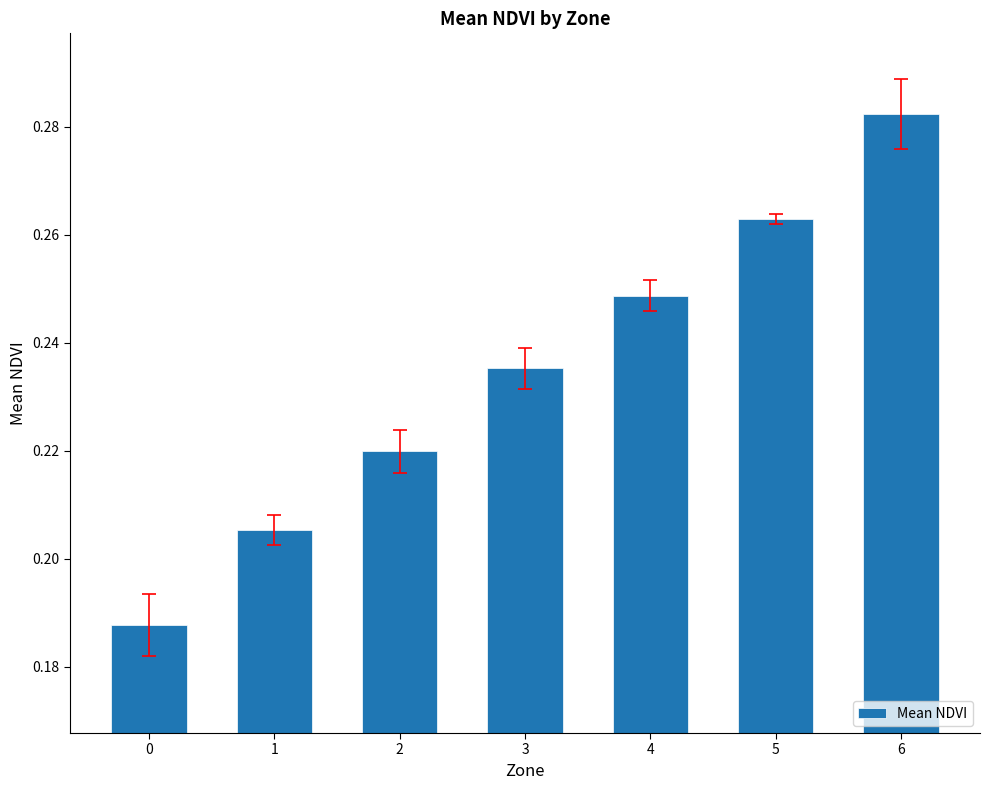

Count the values in the range 0 to 1.

7